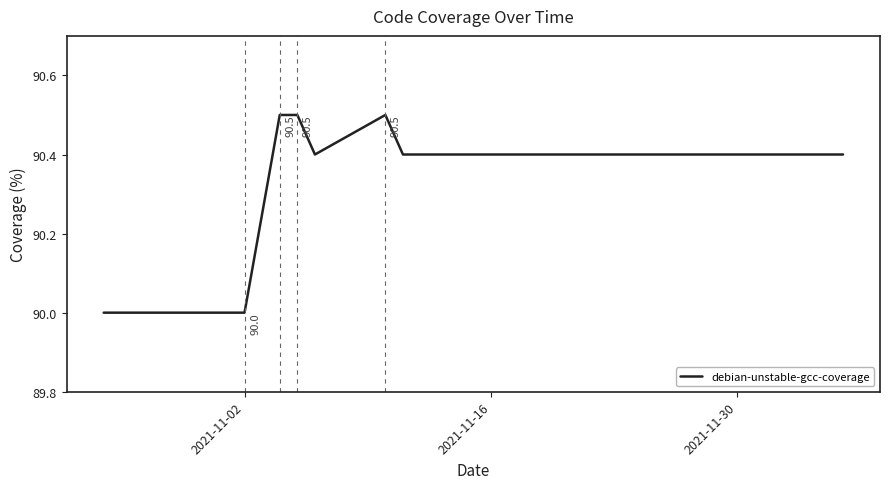

What is the maximum value shown in the chart?

90.5